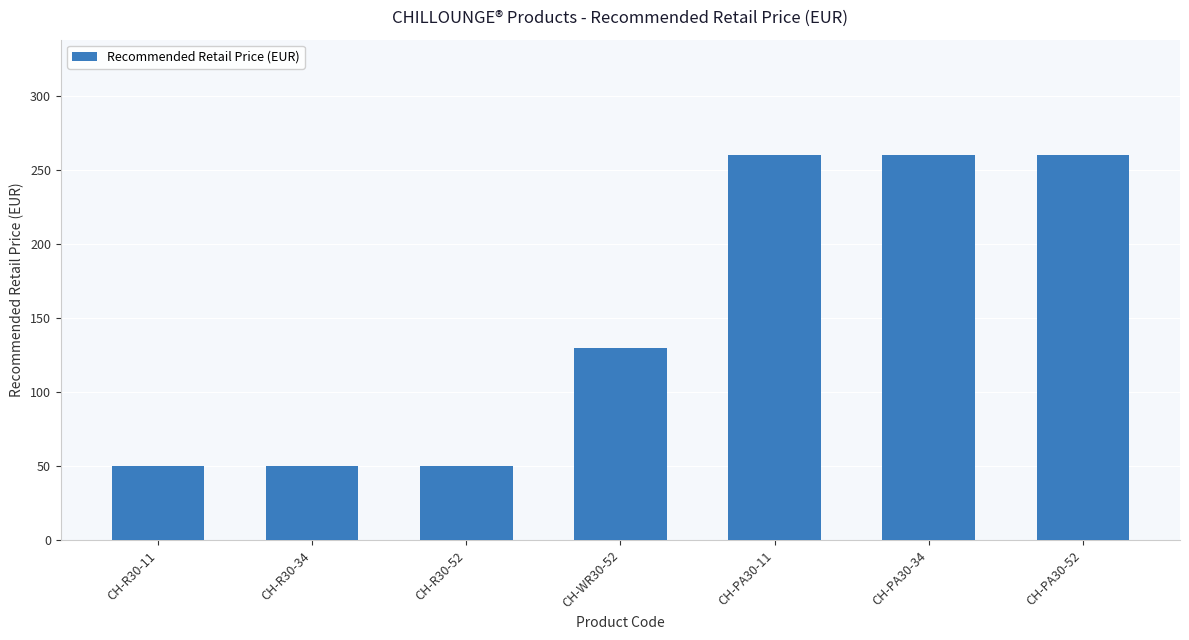

What is the difference between the values at CH-PA30-11 and CH-WR30-52?

130.0